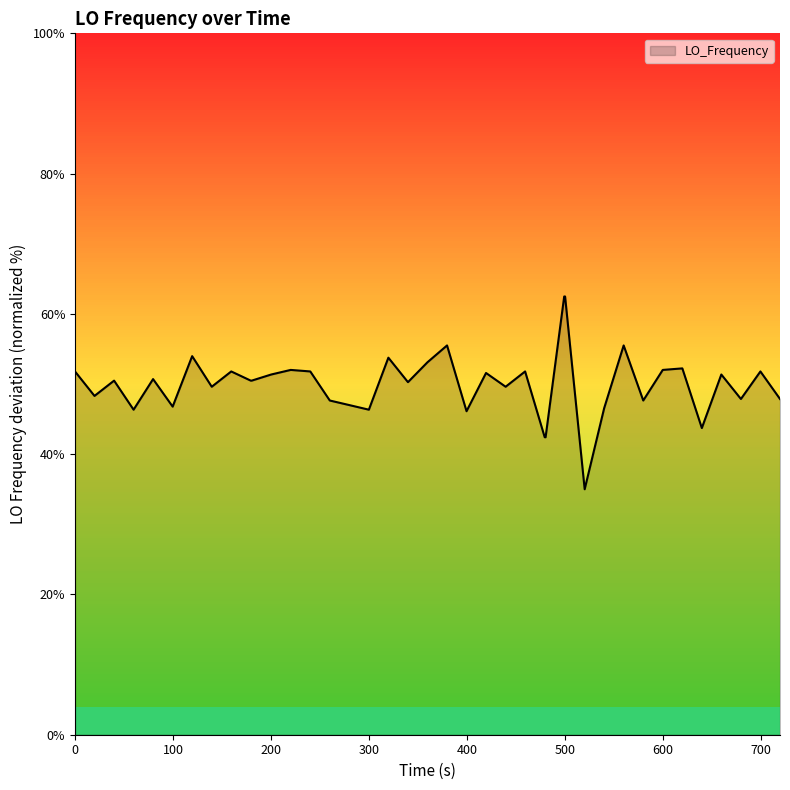

What is the difference between the maximum and minimum values?

27.5